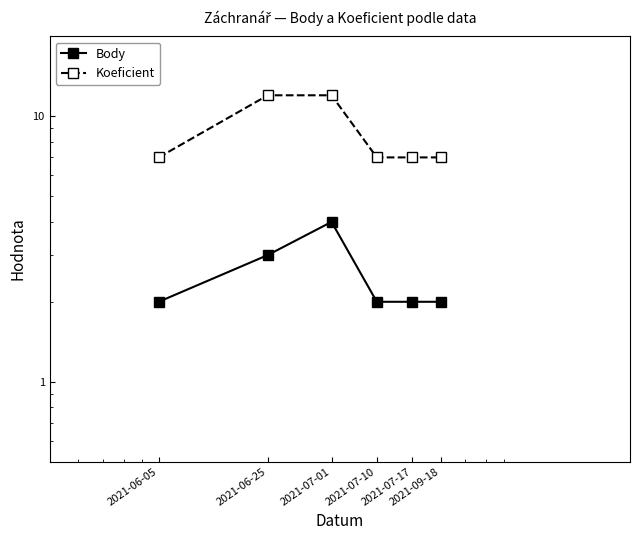

True or false: Body and Koeficient cross at least once.

False